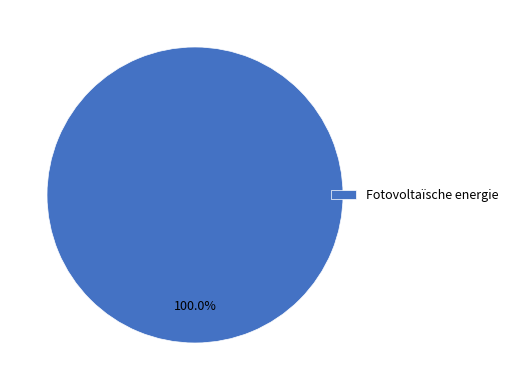

Is there a majority slice in this chart?

Yes